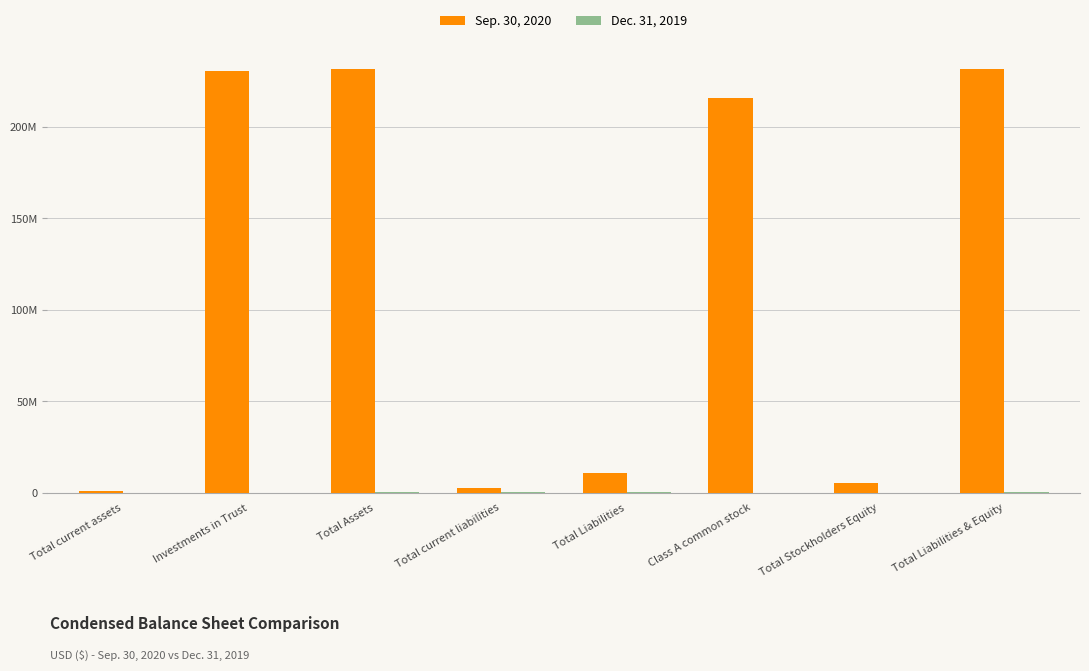

Are the bars horizontal?

No